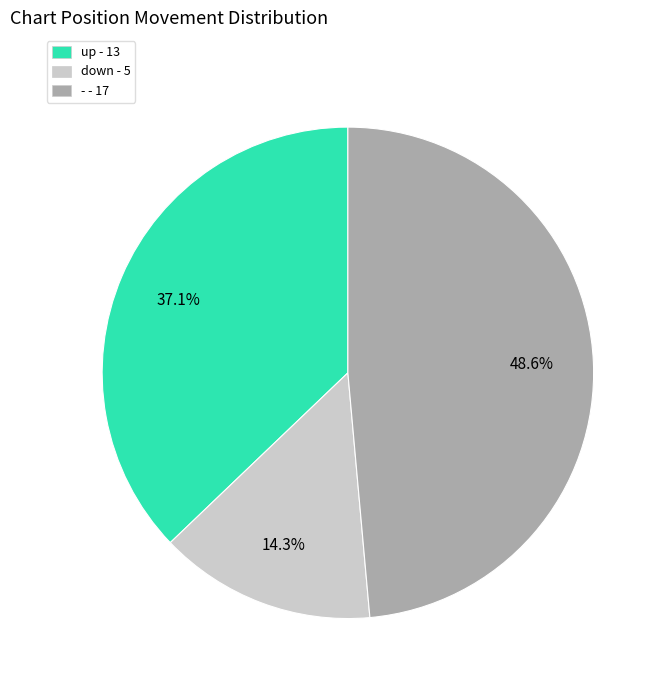

Is it true that up is 52% of the pie?

False